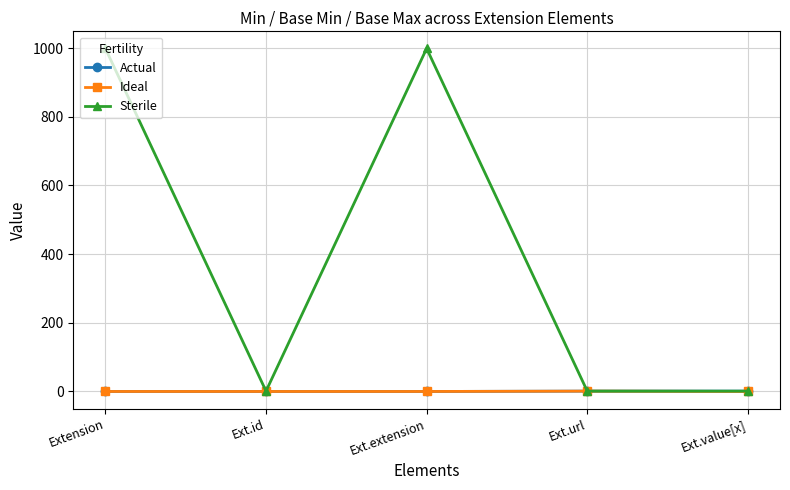

Which series has the largest total across all categories?

Sterile